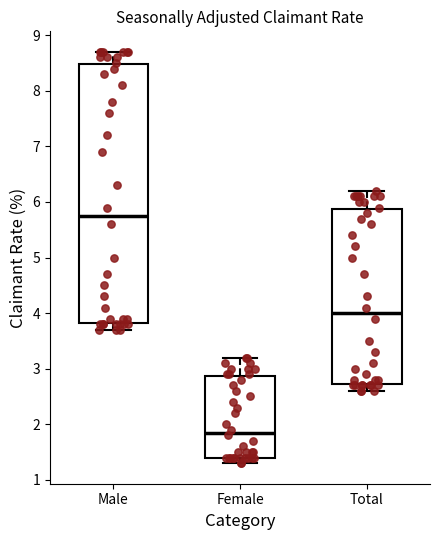

Reading left to right, read every box against the y-axis: the position of its median line, the range the box covers, and the ends of its whiskers. The values are not printed on the chart, so give them approximately, as read against the axis.

Male: median 5.8, box 3.8 to 8.5, whiskers 3.7 to 8.7
Female: median 1.9, box 1.4 to 2.9, whiskers 1.3 to 3.2
Total: median 4.0, box 2.7 to 5.9, whiskers 2.6 to 6.2